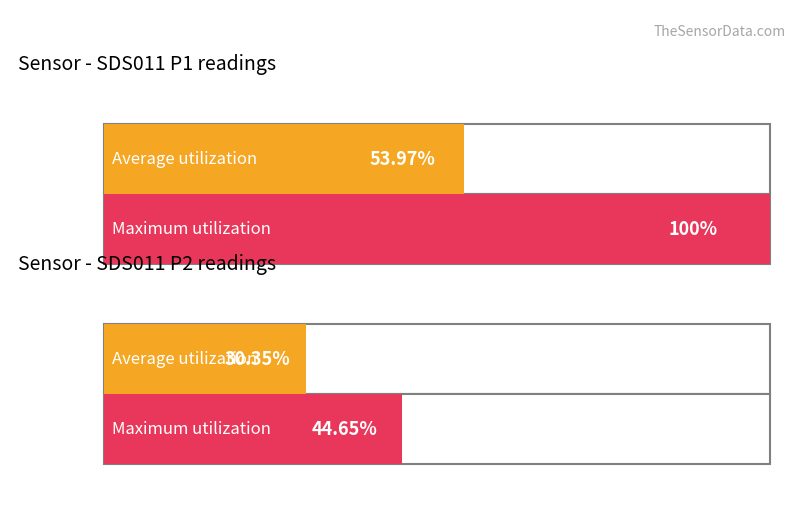

Is the value of Maximum utilization at 7 greater than the value of Average utilization at SDS_P2?

No